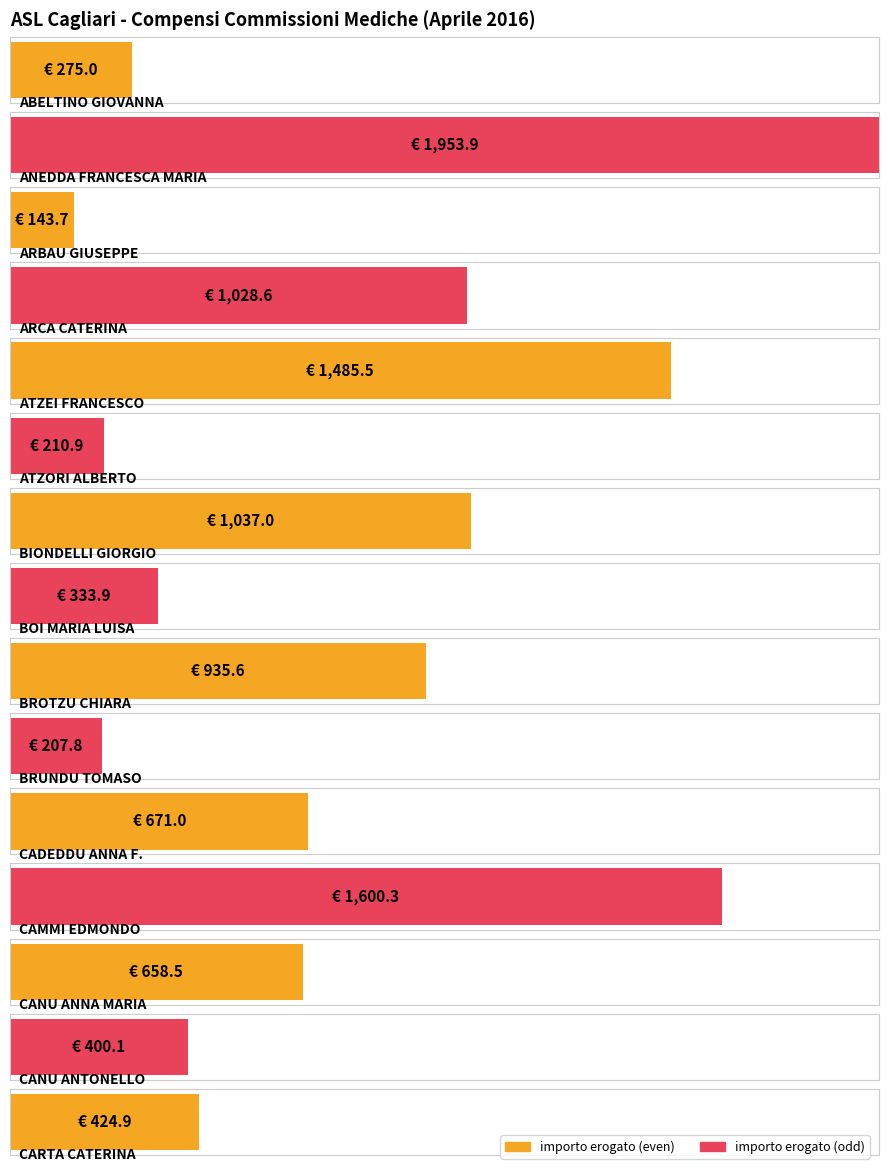

Which label corresponds to the largest value in the chart?

ANEDDA FRANCESCA MARIA